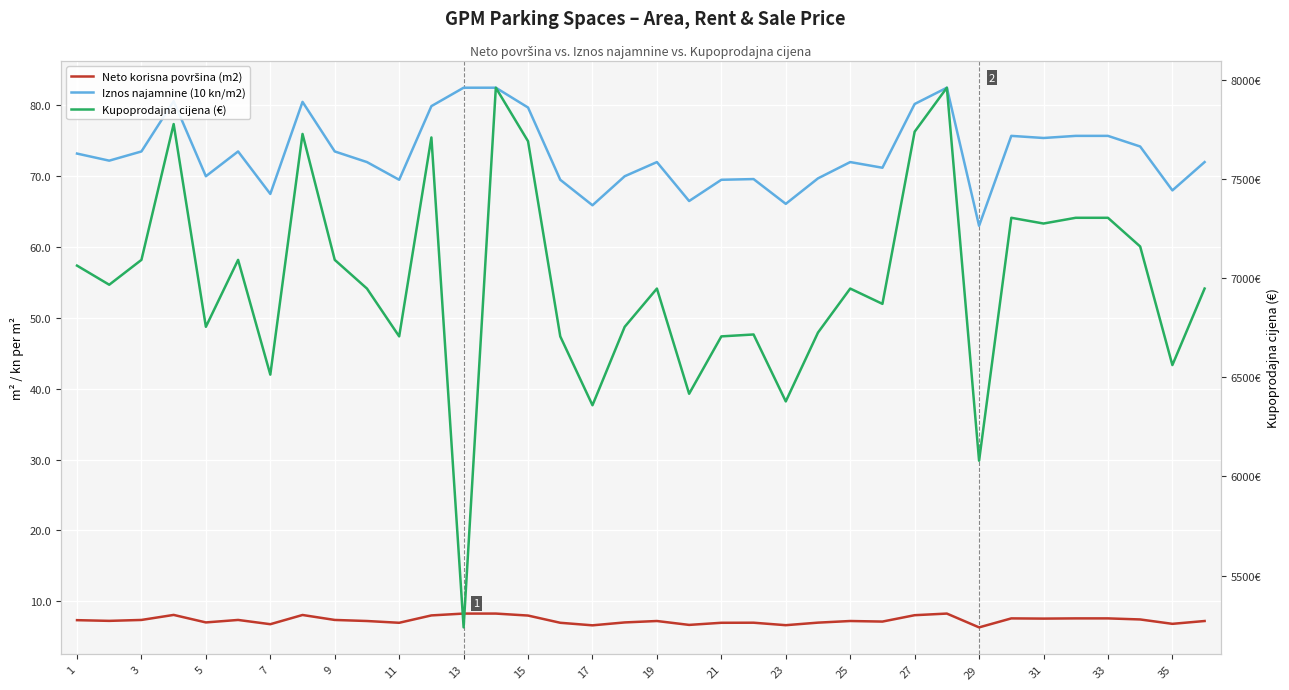

The value of Iznos najamnine (10 kn/m2) at 25 is 95.9. True or false?

False